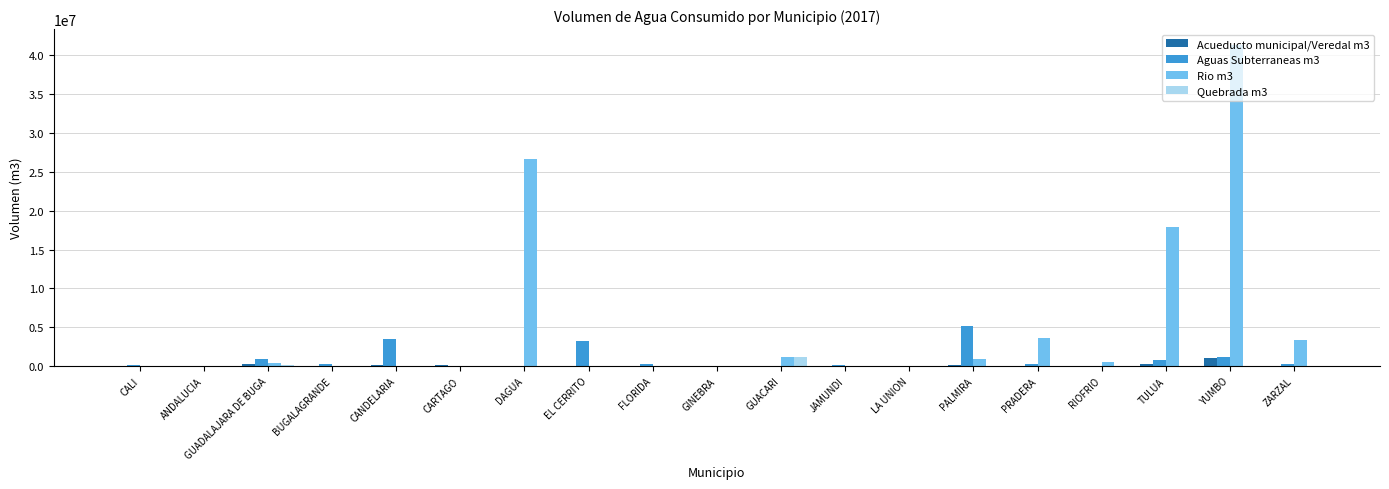

Read the Rio m3 value at YUMBO.

41311662.0